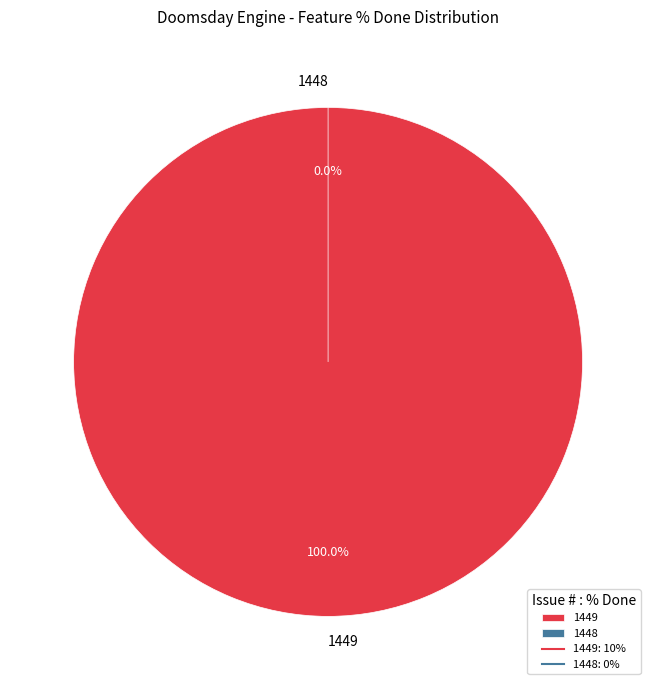

Does 1448 account for over 50% of the chart?

No